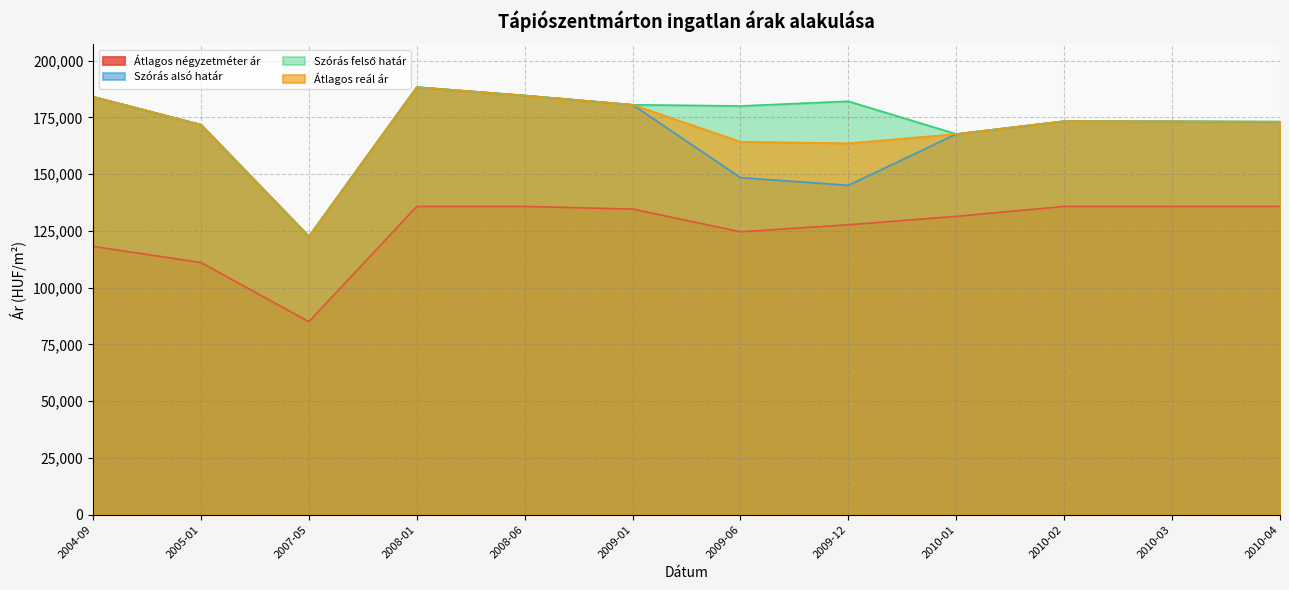

True or false: Szórás alsó határ has a value of 65202 at 2009-06.

False